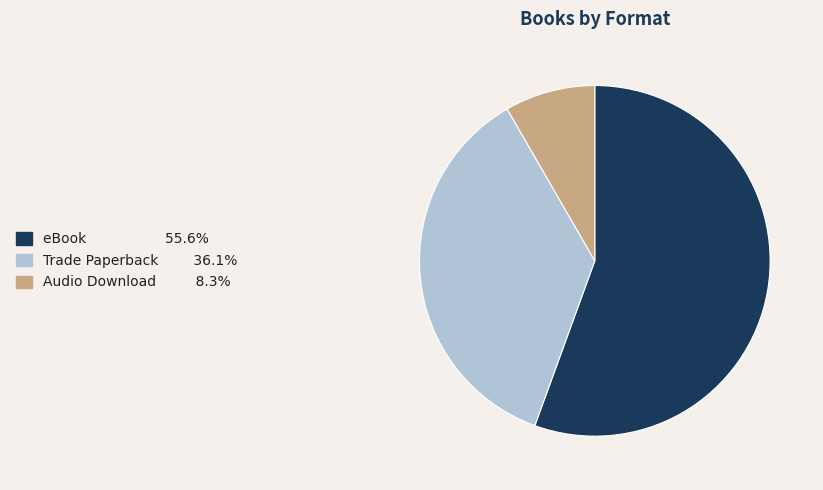

Does any single category account for the majority?

Yes